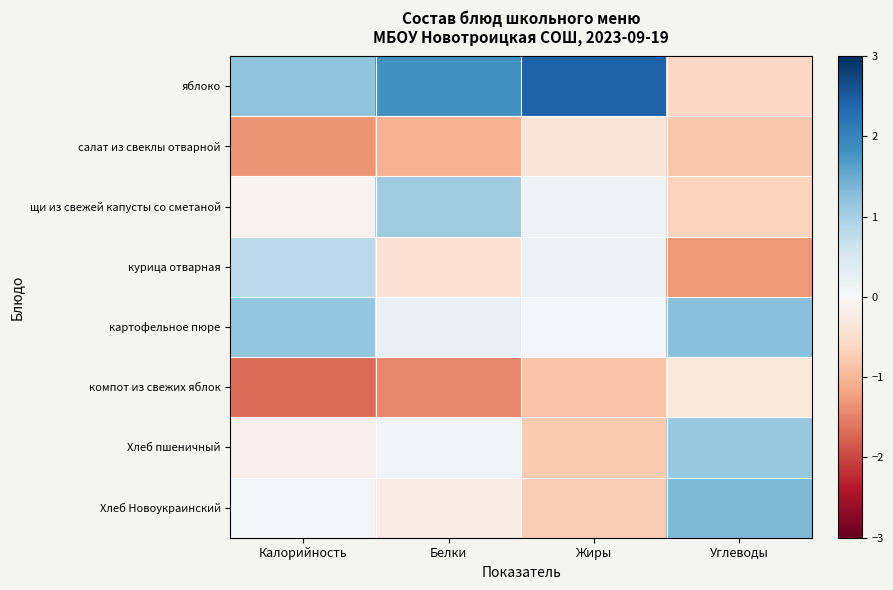

Rank the series at Жиры from highest to lowest value.

яблоко, курица отварная, щи из свежей капусты со сметаной, картофельное пюре, салат из свеклы отварной, Хлеб Новоукраинский, Хлеб пшеничный, компот из свежих яблок